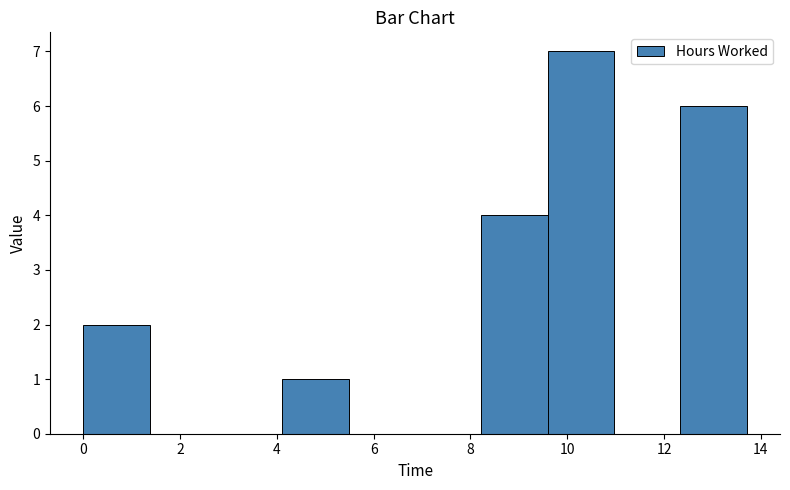

How tall is the bar that spans 12.4 to 13.8 on the x-axis? Neither the bar edges nor the heights are printed on the chart, so give them approximately, as read against the axes.

6